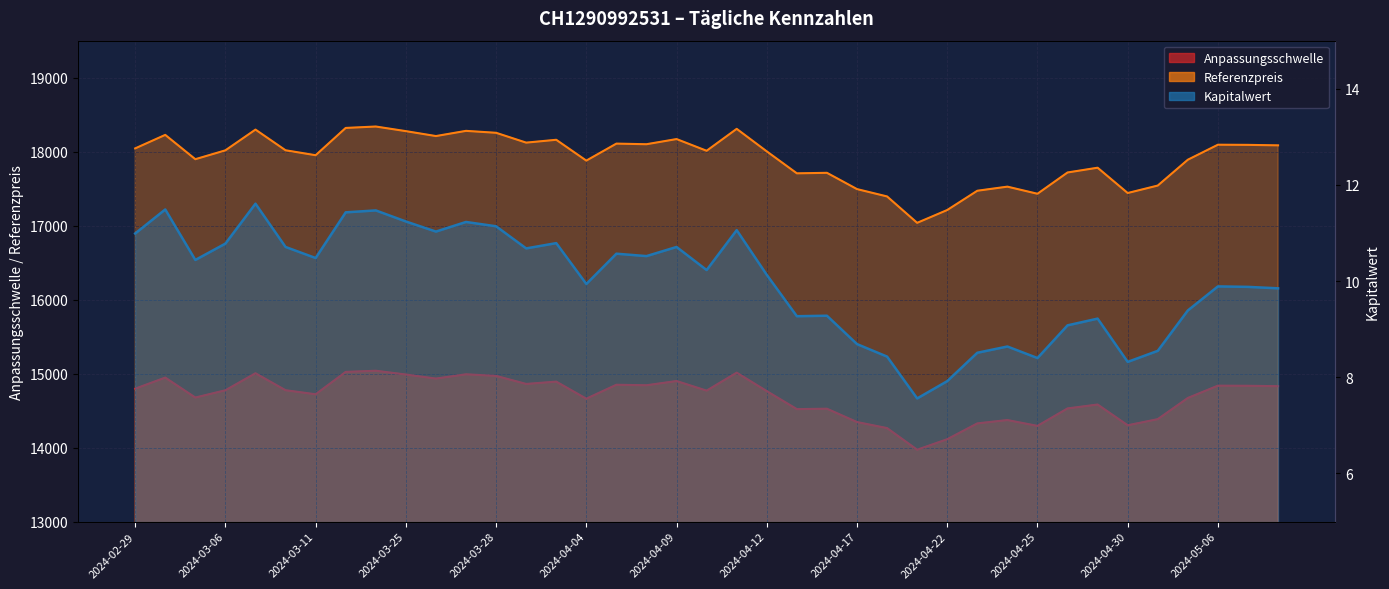

Is it true that Kapitalwert equals 2.6 at 2024-04-03?

False